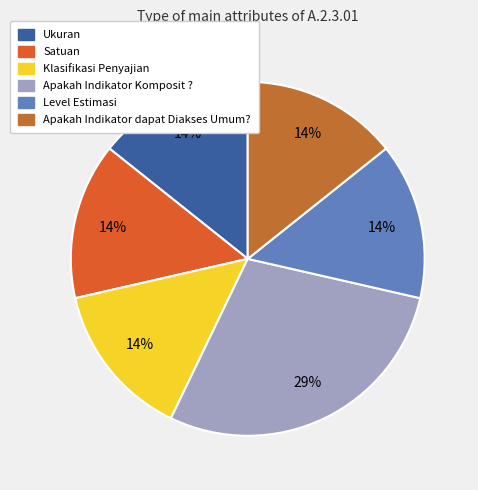

Is there a majority slice in this chart?

No